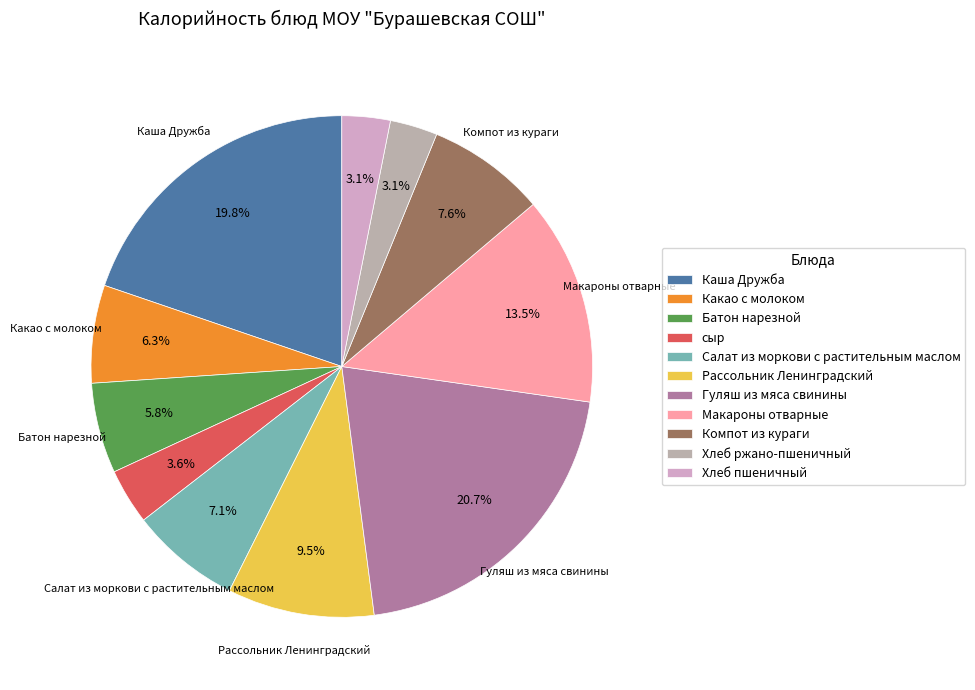

Which slice is the smallest?

Хлеб ржано-пшеничный